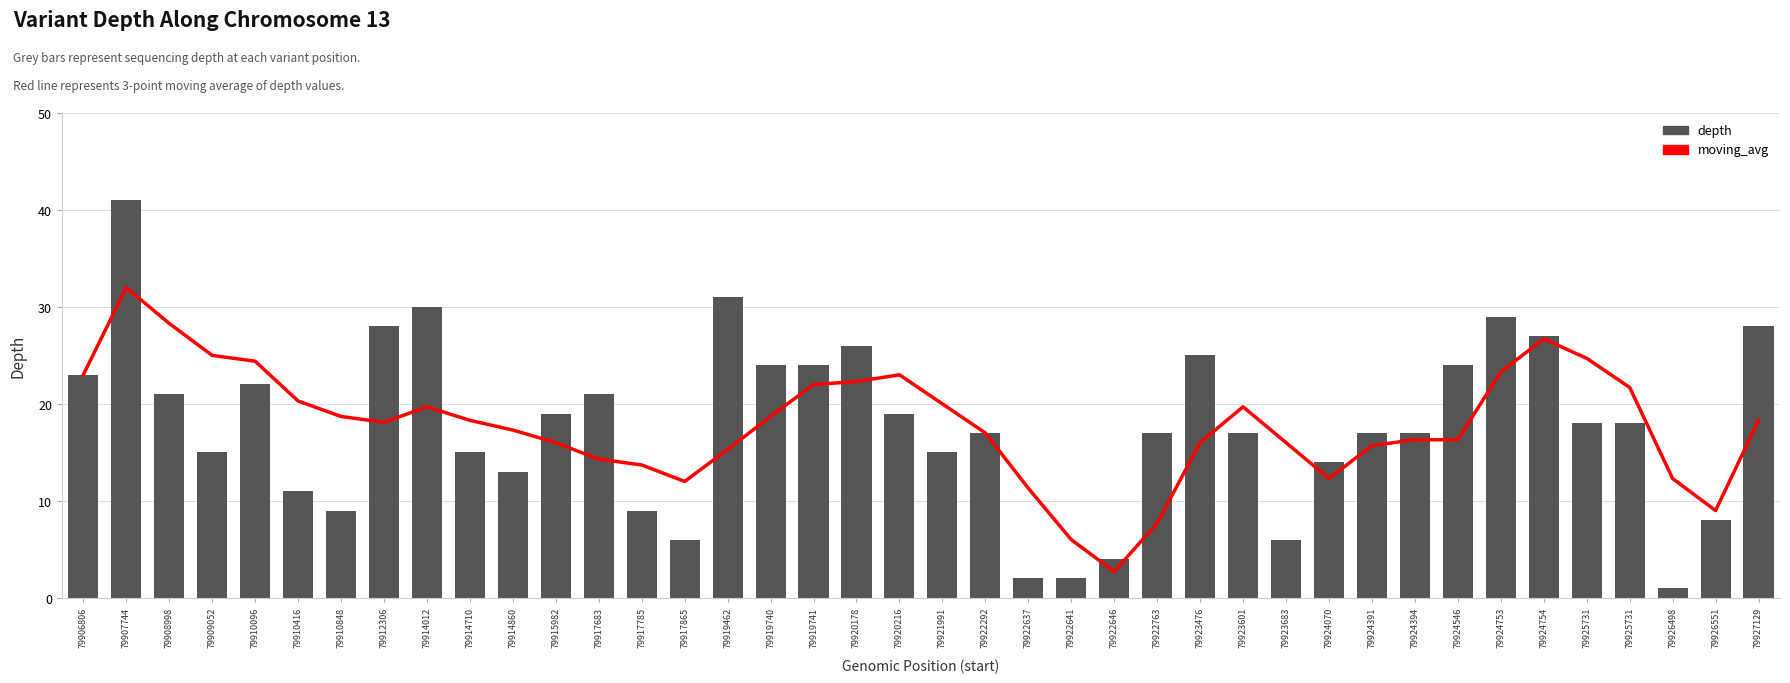

List the series in order of their peak value, lowest first.

moving_avg, depth